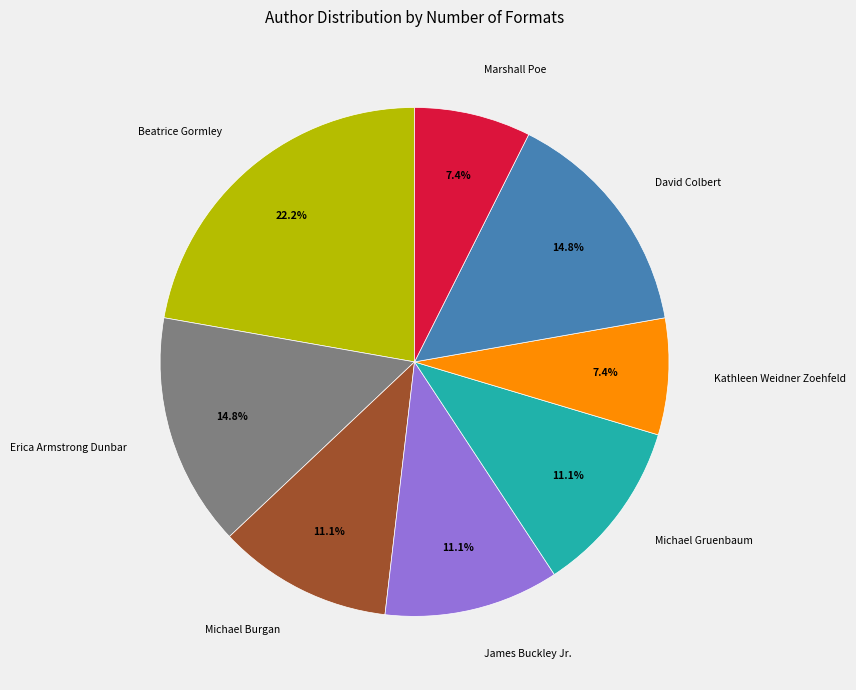

How many segments does this pie chart have?

8